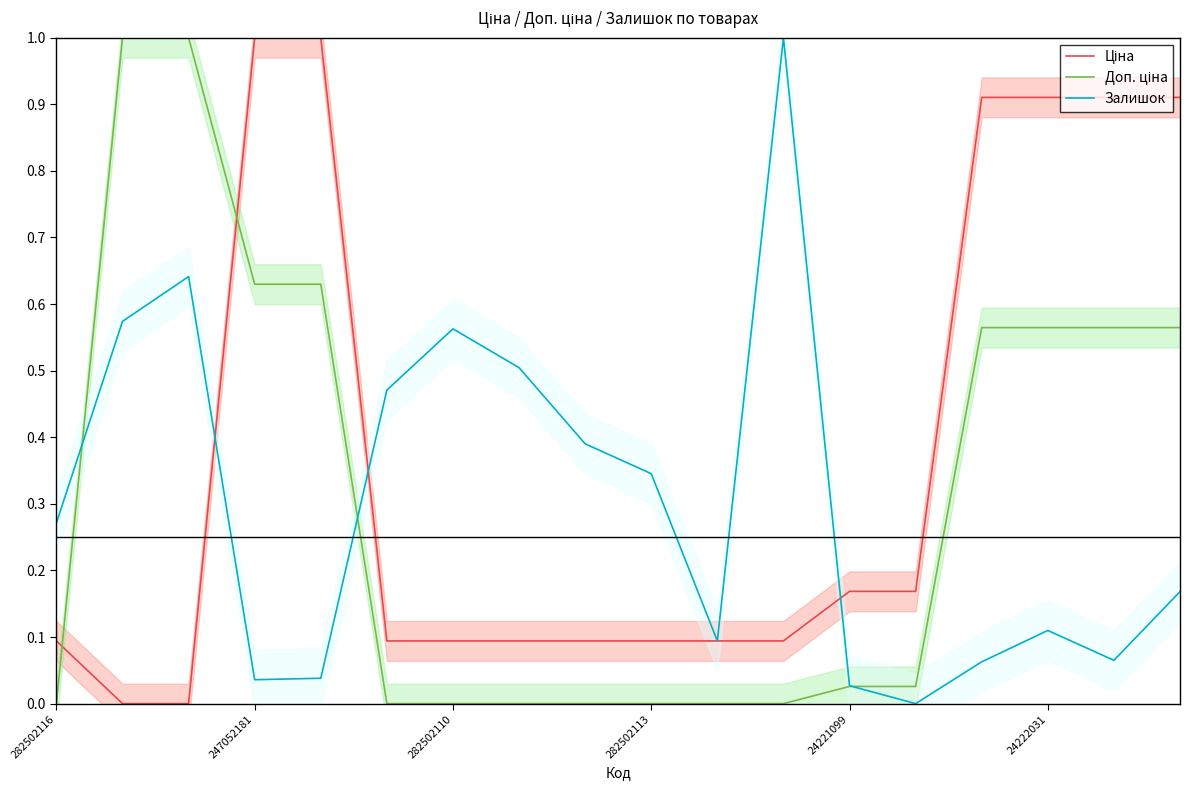

What is the highest value of the Залишок series?

1.0